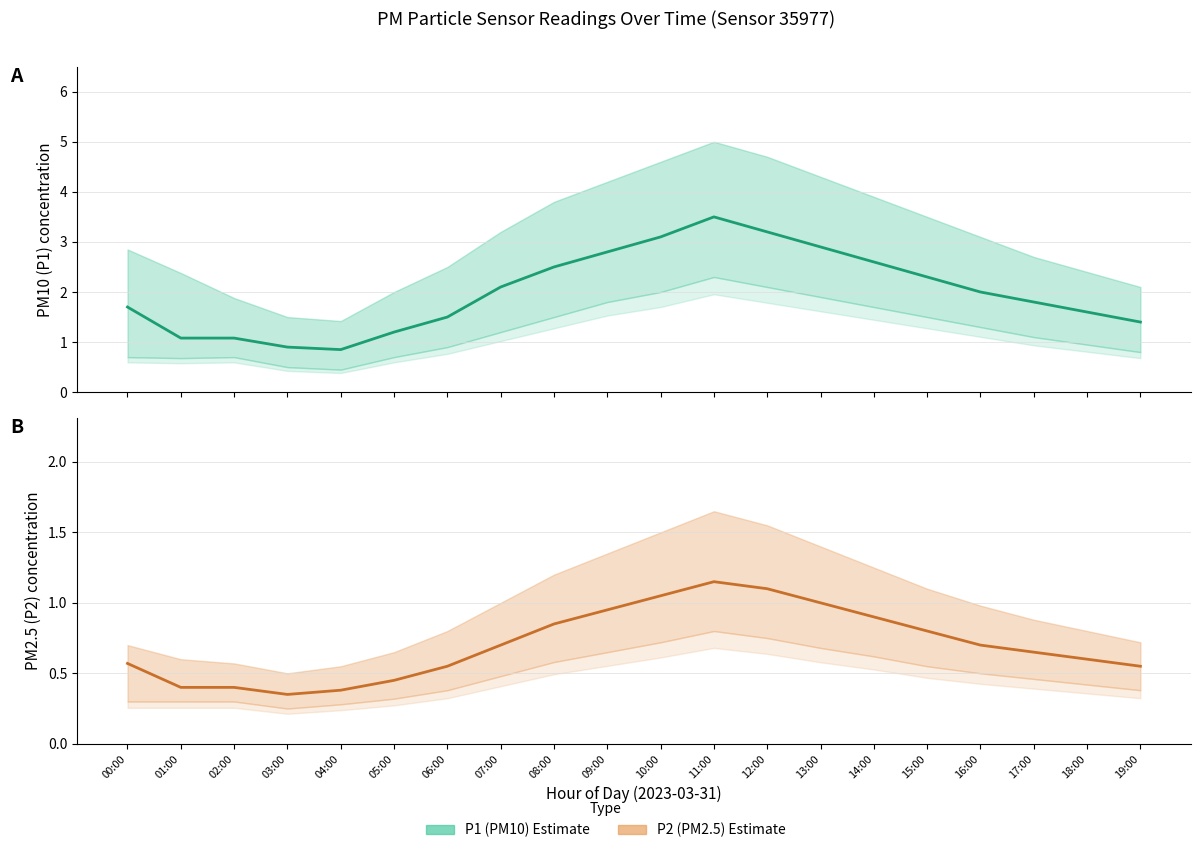

Reading left to right, what are all the values shown in this chart?

P1 (PM10) Estimate: 1.7	1.1	1.1	0.9	0.8	1.2	1.5	2.1	2.5	2.8	3.1	3.5	3.2	2.9	2.6	2.3	2.0	1.8	1.6	1.4
P2 (PM2.5) Estimate: 0.6	0.4	0.4	0.3	0.4	0.5	0.6	0.7	0.8	0.9	1.1	1.1	1.1	1.0	0.9	0.8	0.7	0.7	0.6	0.6